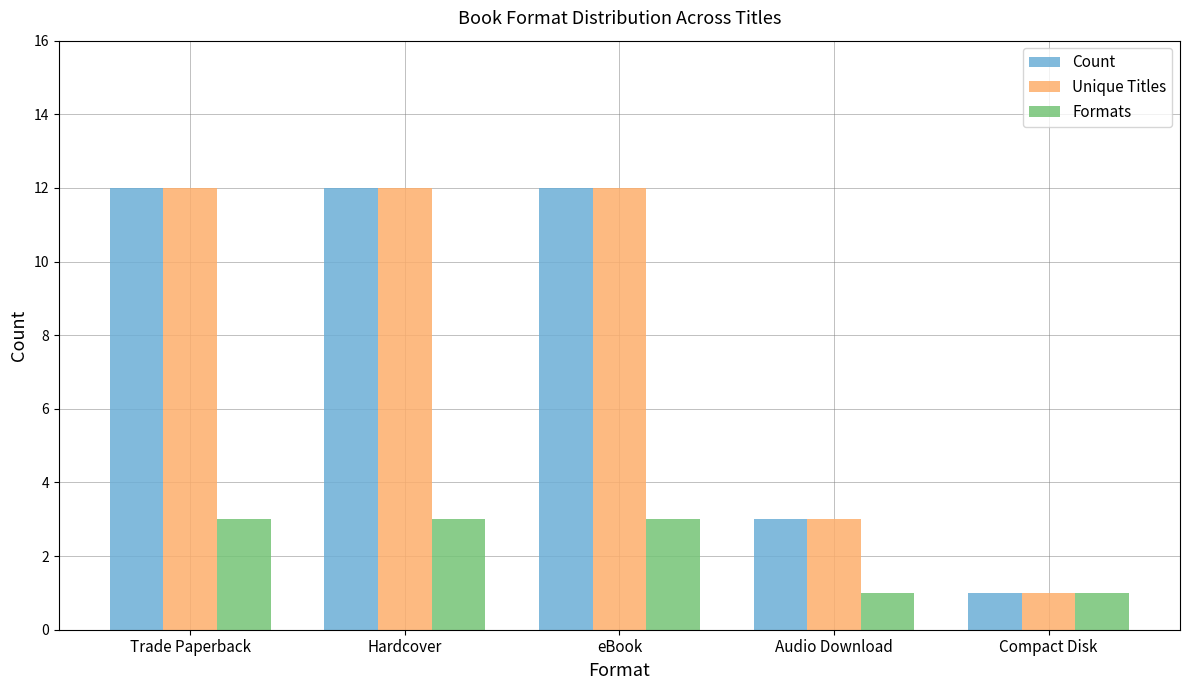

What is the average value of the Unique Titles series?

8